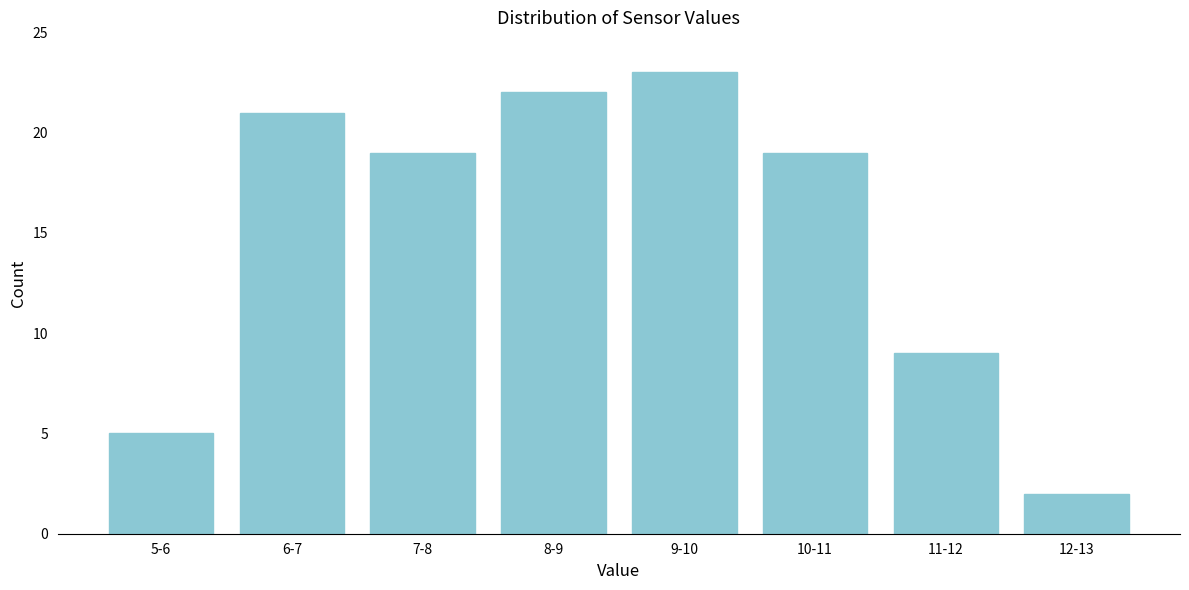

Reading left to right, what are all the values shown in this chart?

5-6=5	6-7=21	7-8=19	8-9=22	9-10=23	10-11=19	11-12=9	12-13=2